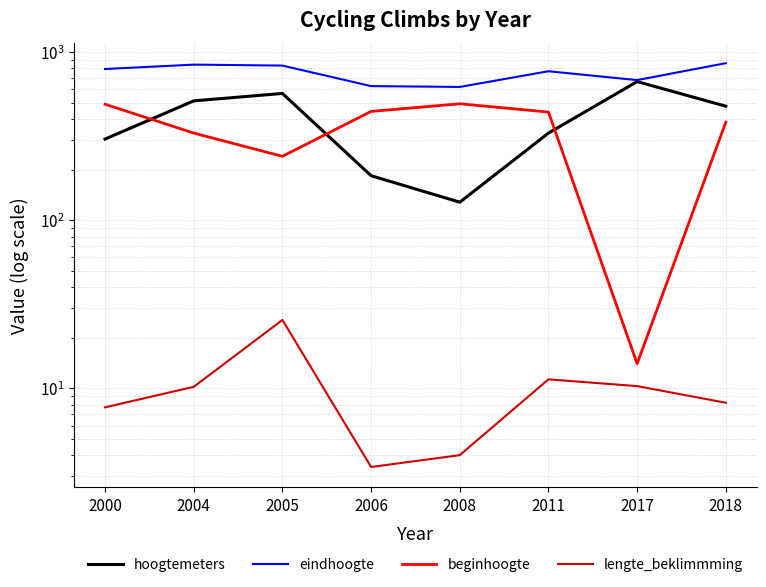

Reading right to left, extract all data points from this chart.

hoogtemeters: 2018=477.0	2017=668.0	2011=330.0	2008=128.0	2006=184.0	2005=568.0	2004=513.0	2000=304.0
eindhoogte: 2018=860.0	2017=682.0	2011=770.0	2008=621.0	2006=628.0	2005=832.0	2004=843.0	2000=794.0
beginhoogte: 2018=383.0	2017=14.0	2011=440.0	2008=493.0	2006=444.0	2005=240.0	2004=330.0	2000=490.0
lengte_beklimmming: 2018=8.2	2017=10.3	2011=11.3	2008=4.0	2006=3.4	2005=25.5	2004=10.2	2000=7.7